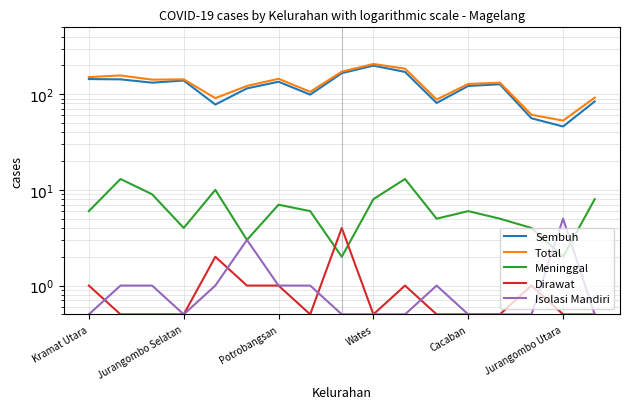

Rank the series by their maximum value, from highest to lowest.

Total, Sembuh, Meninggal, Isolasi Mandiri, Dirawat